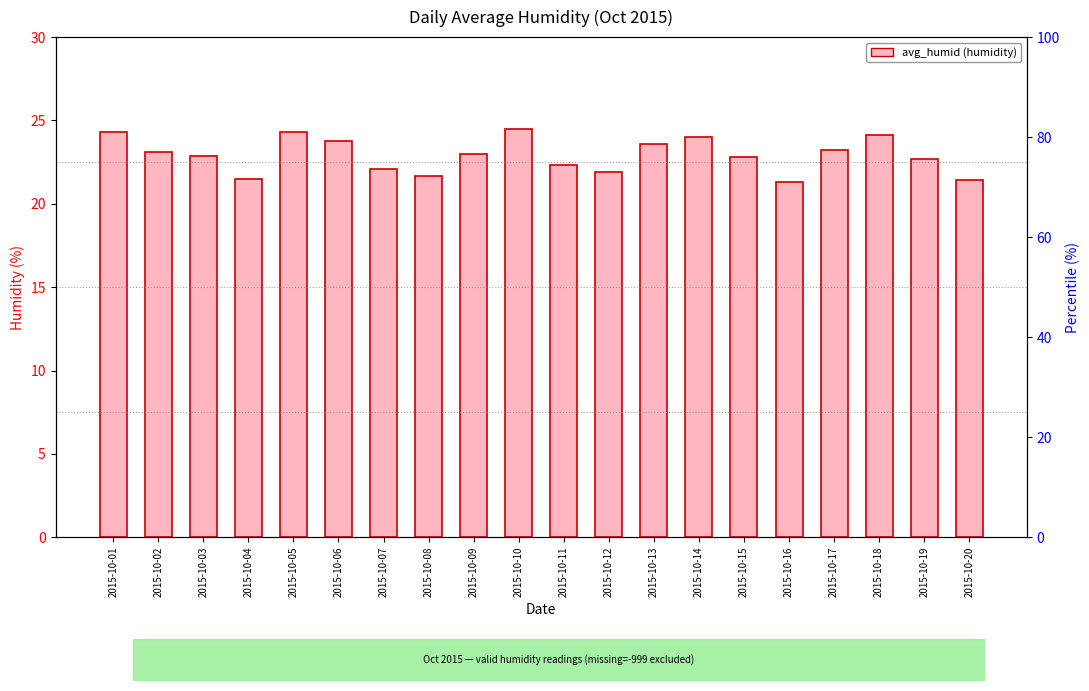

What is the sum of the values at 2015-10-12 and 2015-10-10?

46.4